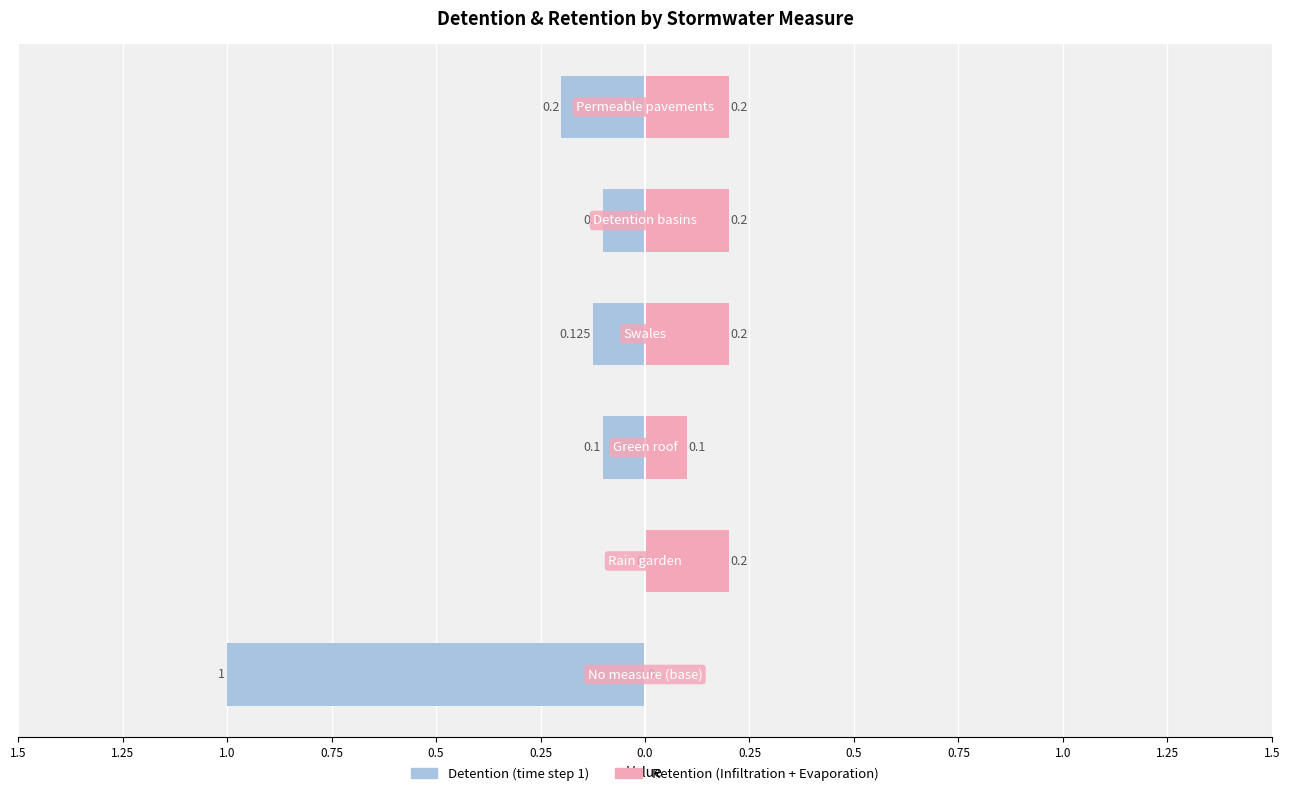

Which series has the largest range (max minus min)?

Detention (time step 1)